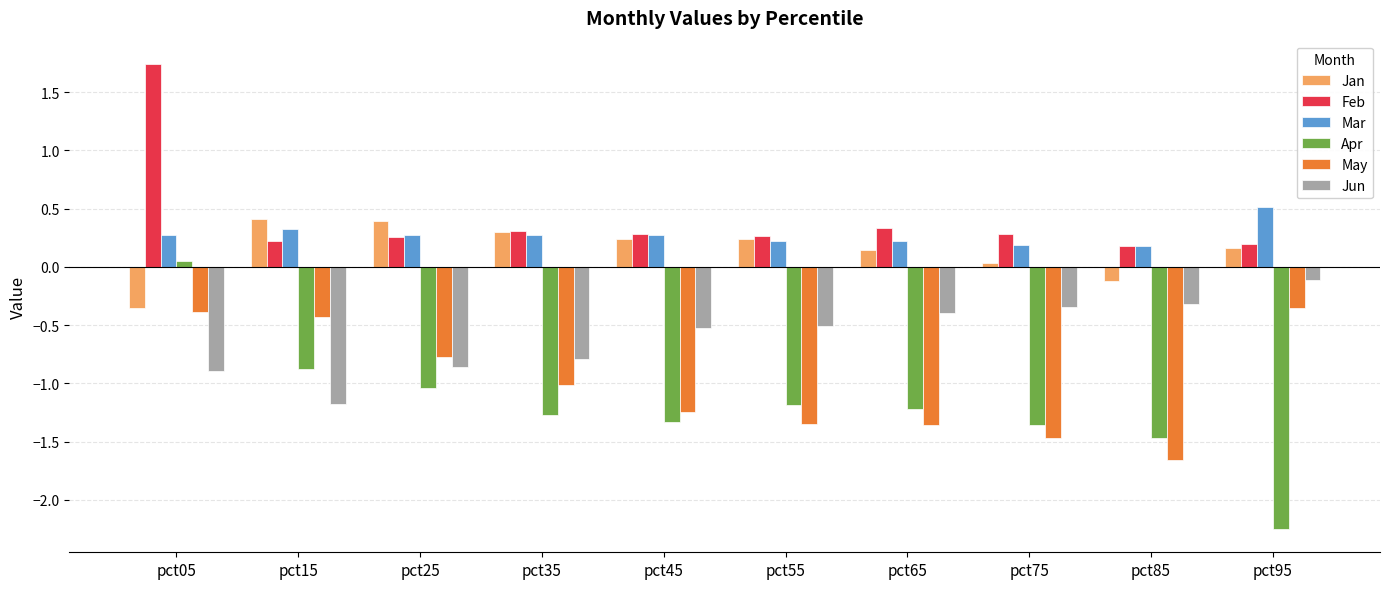

What is the difference between the highest and lowest values at pct15?

1.6